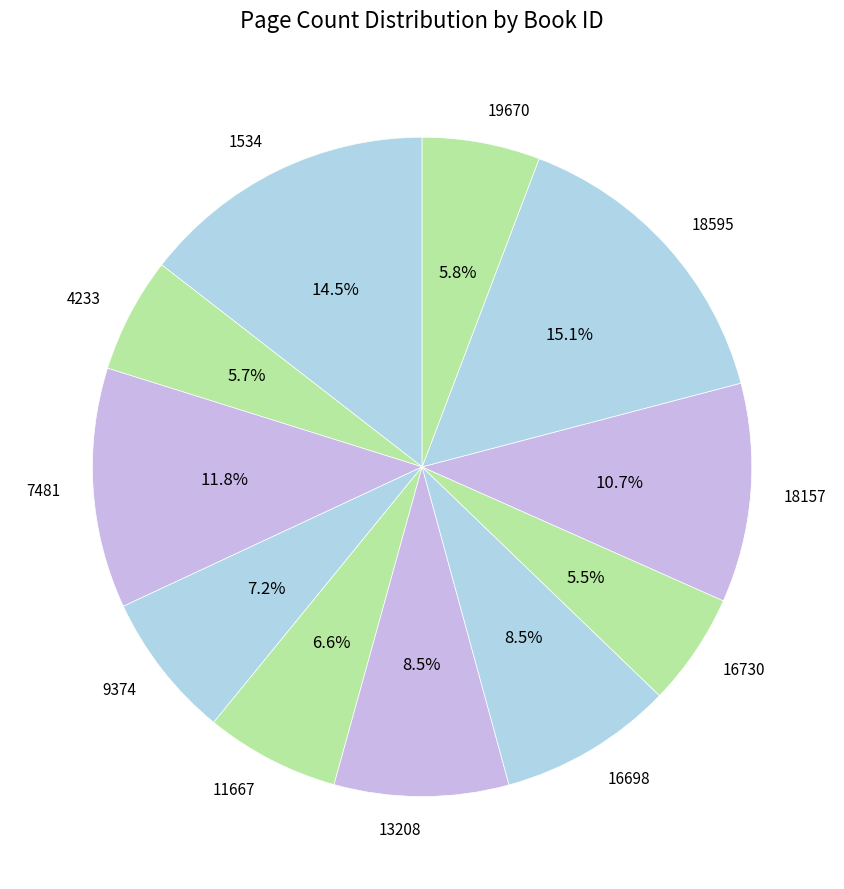

Do 11667 and 4233 together represent more than half of the pie?

No